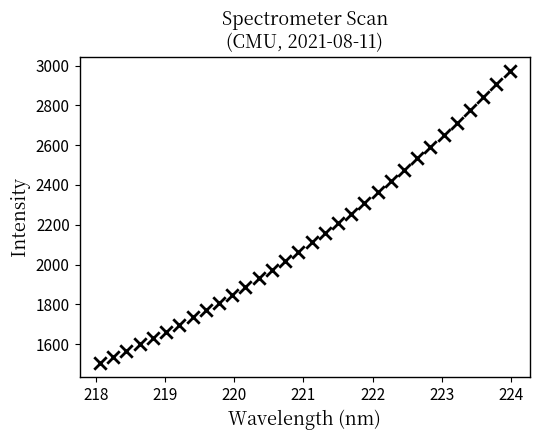

What is the range of Y values (max minus min)?

1465.5